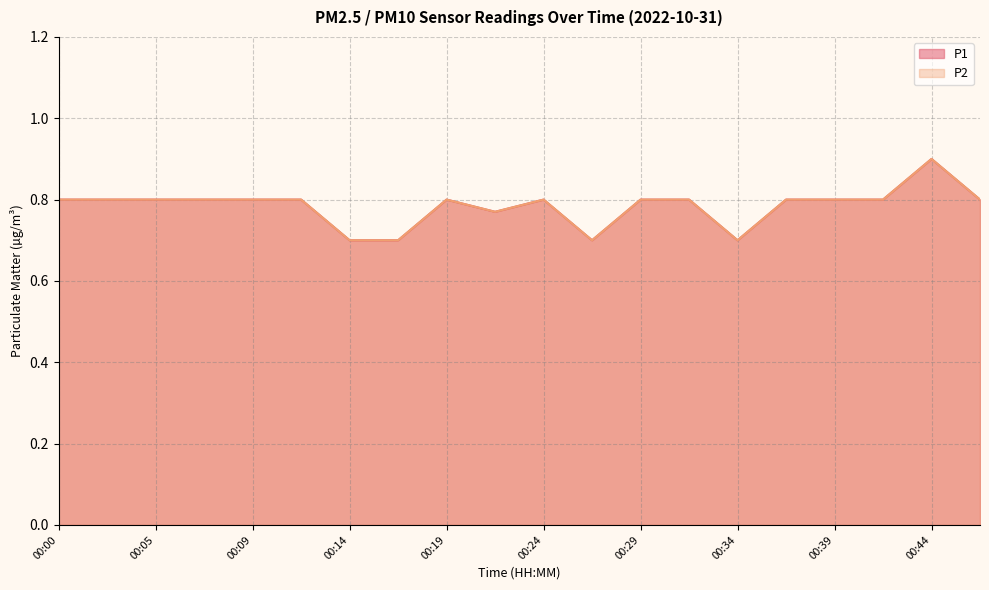

What is the approximate value of P2 at 00:22?

0.8